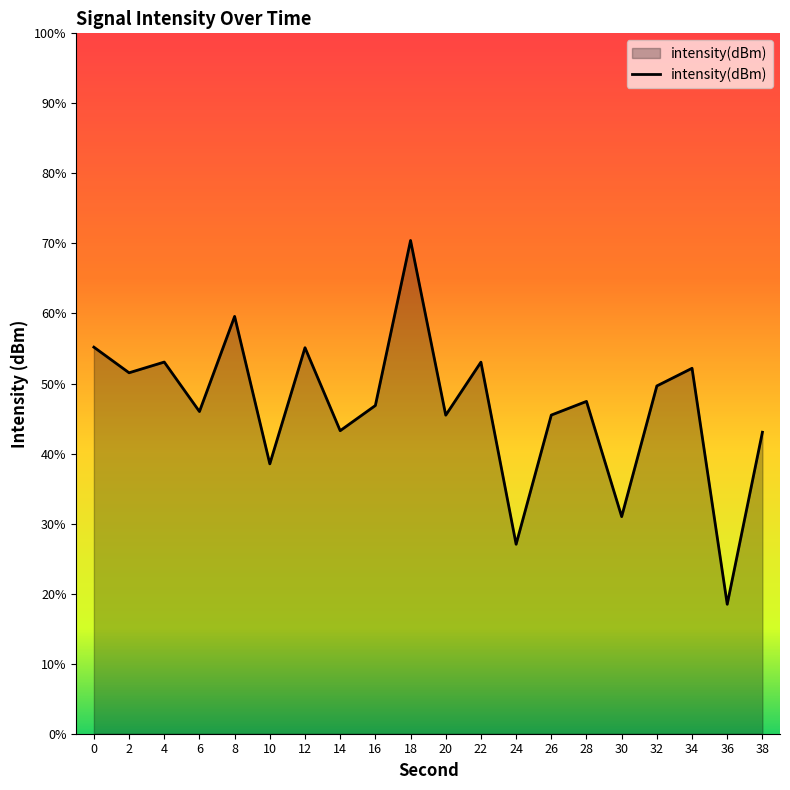

The value at 34 is -182.8. True or false?

False